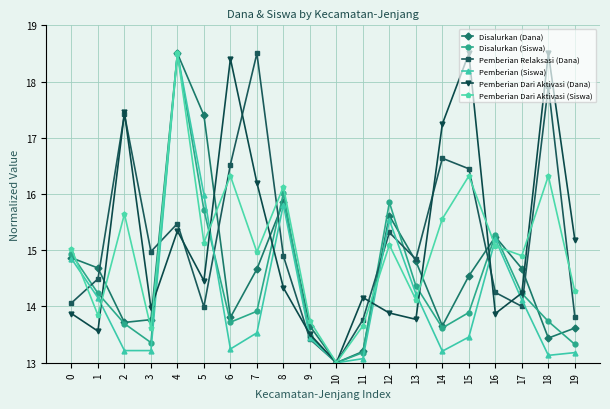

At which category does Pemberian Dari Aktivasi (Siswa) reach its first local valley?

1